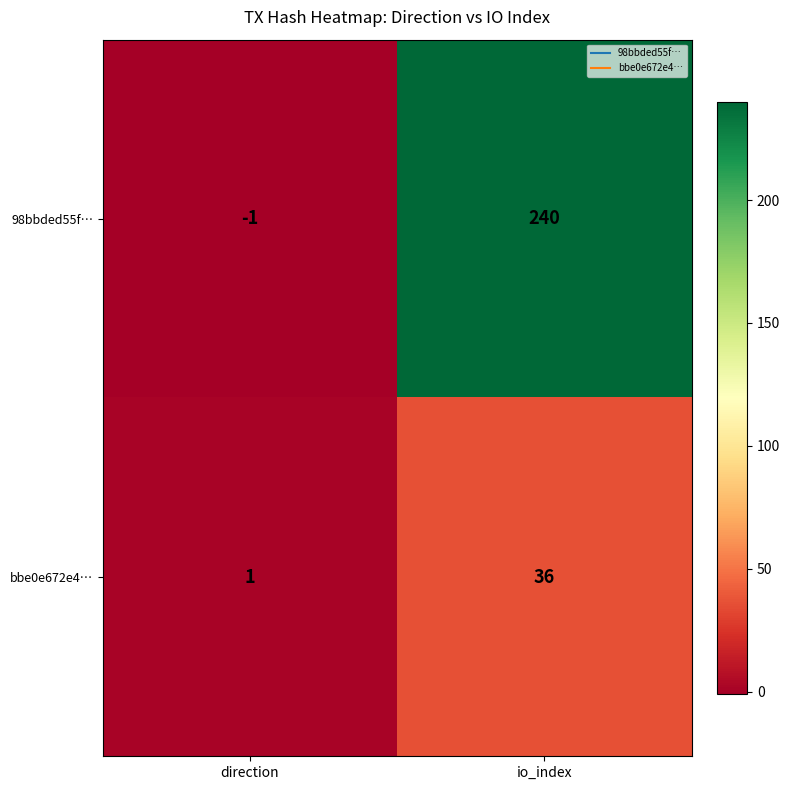

What is the sum of all bbe0e672e4… values?

37